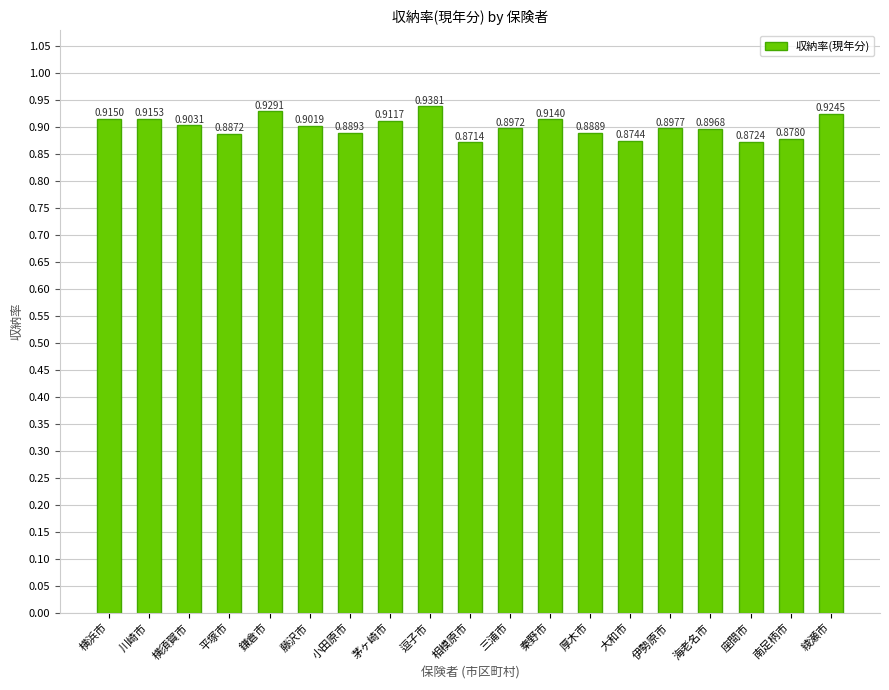

What is the label of the 17th bar from the left?

座間市